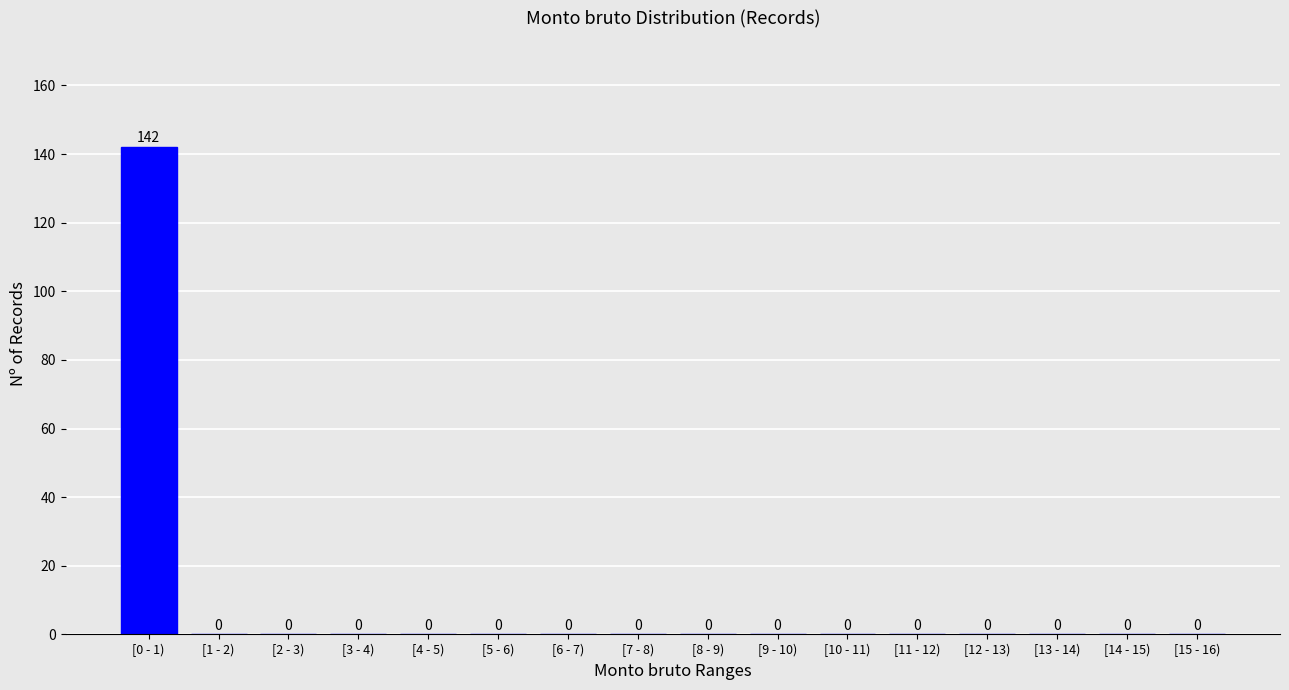

Reading left to right, what are all the values shown in this chart?

[0 - 1)=142	[1 - 2)=0	[2 - 3)=0	[3 - 4)=0	[4 - 5)=0	[5 - 6)=0	[6 - 7)=0	[7 - 8)=0	[8 - 9)=0	[9 - 10)=0	[10 - 11)=0	[11 - 12)=0	[12 - 13)=0	[13 - 14)=0	[14 - 15)=0	[15 - 16)=0